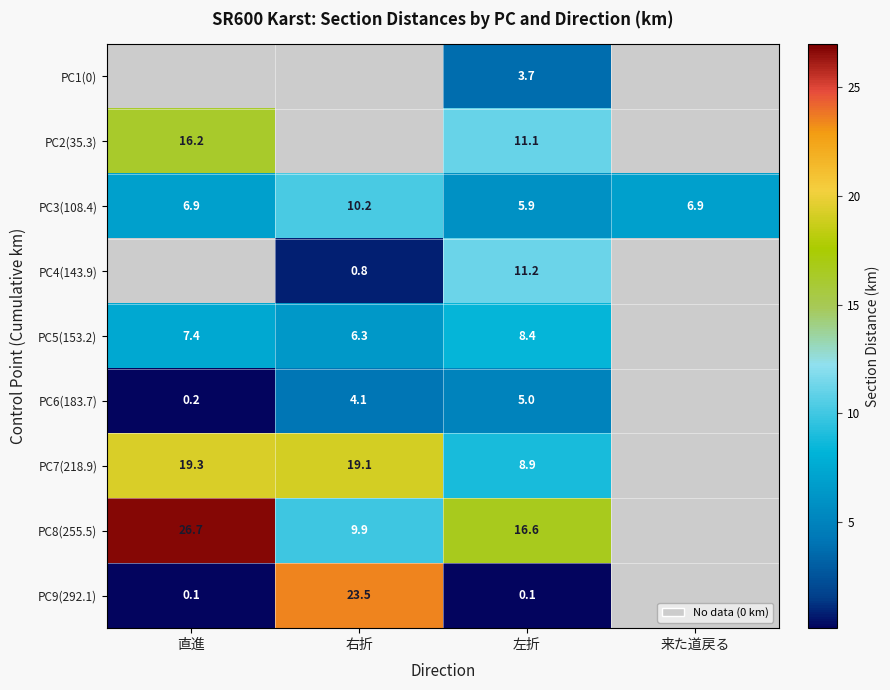

The value of PC5(153.2) at 直進 is 7.4. True or false?

True